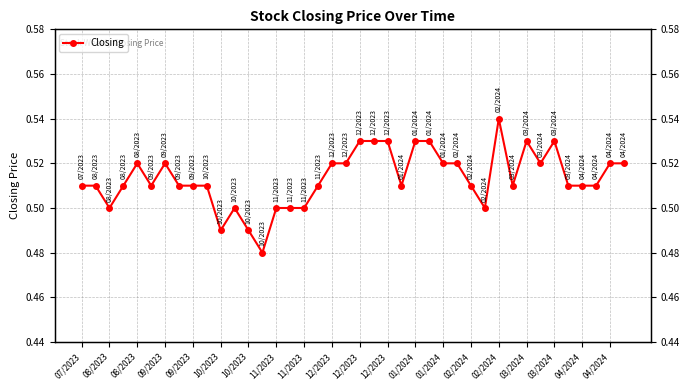

What is the greatest value displayed?

0.5